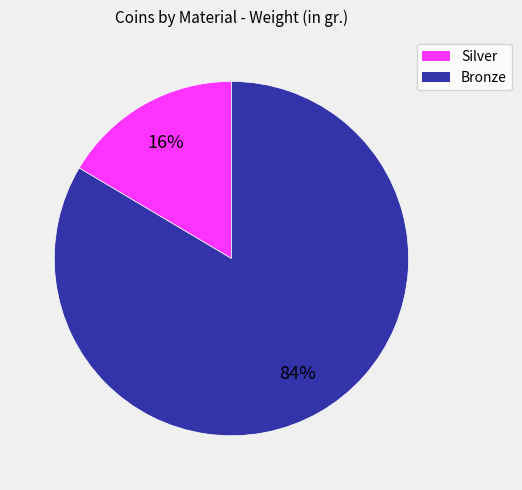

Is there any slice that represents more than half of the pie?

Yes